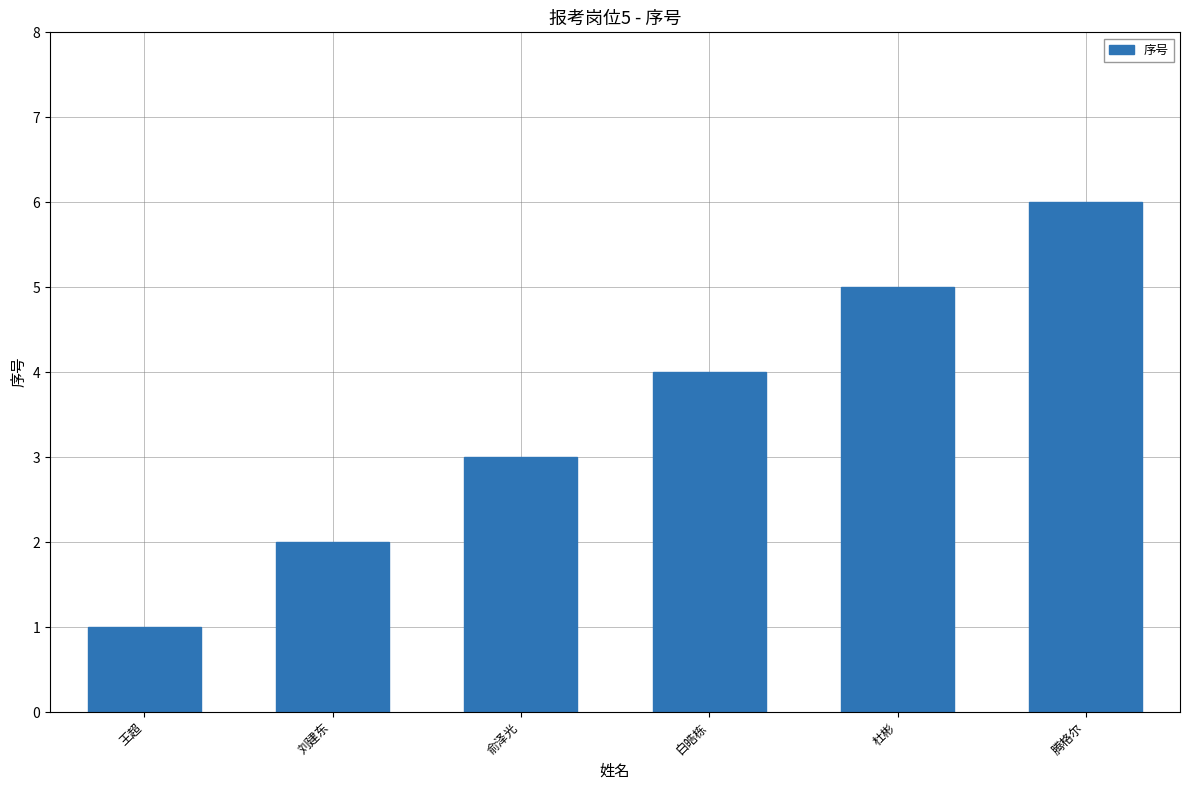

What is the average value?

4